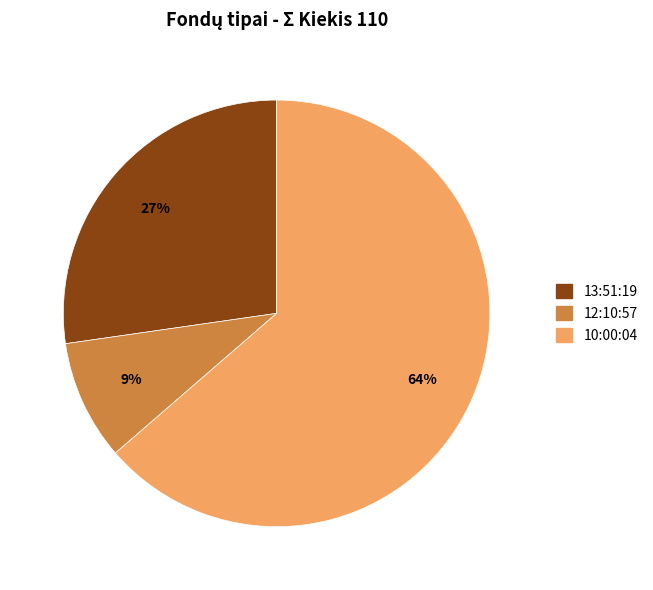

Between 13:51:19 and 10:00:04, which is larger?

10:00:04